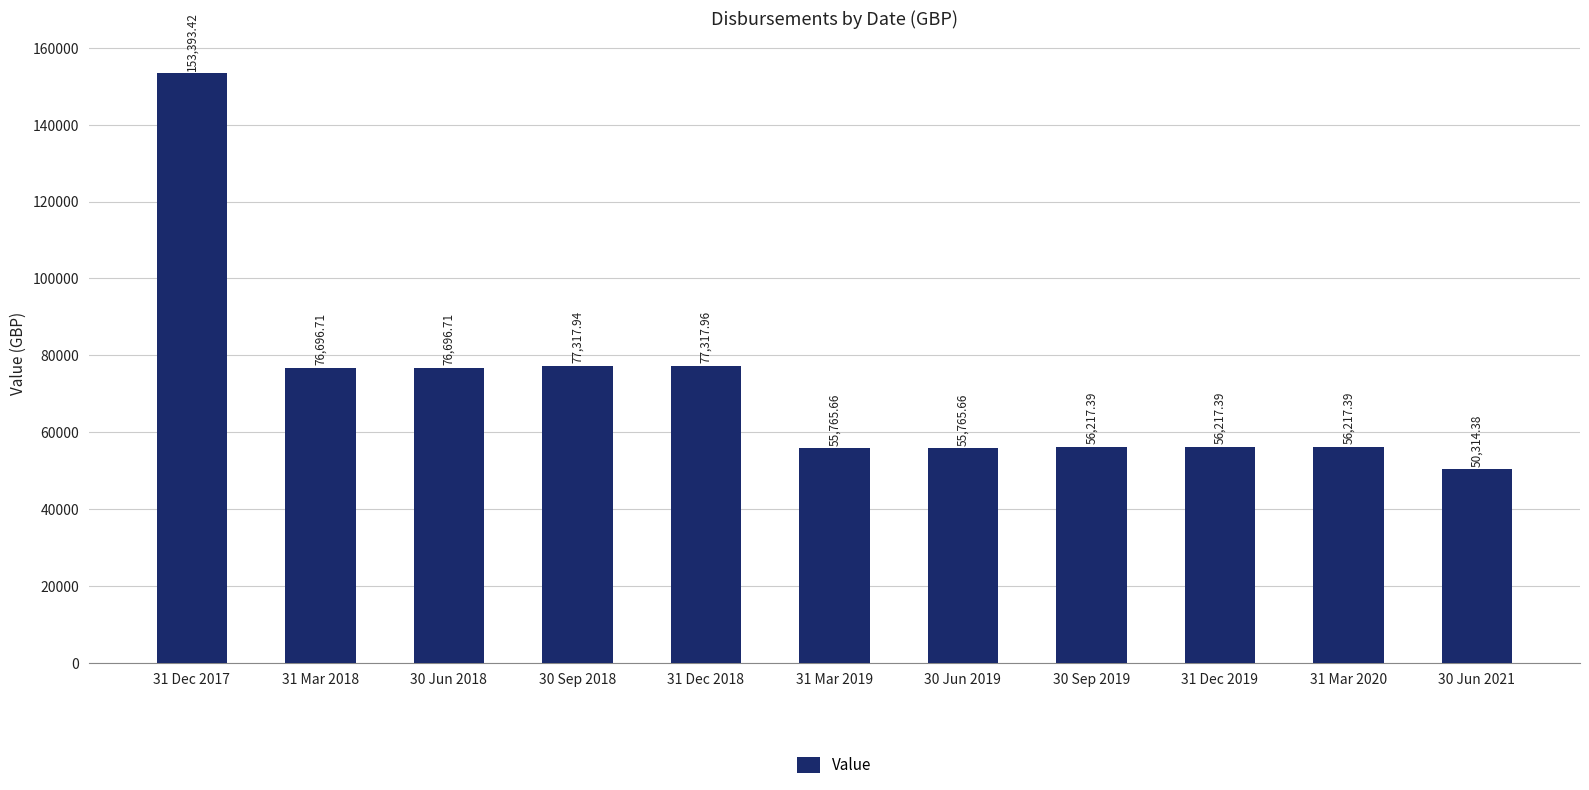

Is it true that the value at 31 Mar 2020 is 99561.9?

False